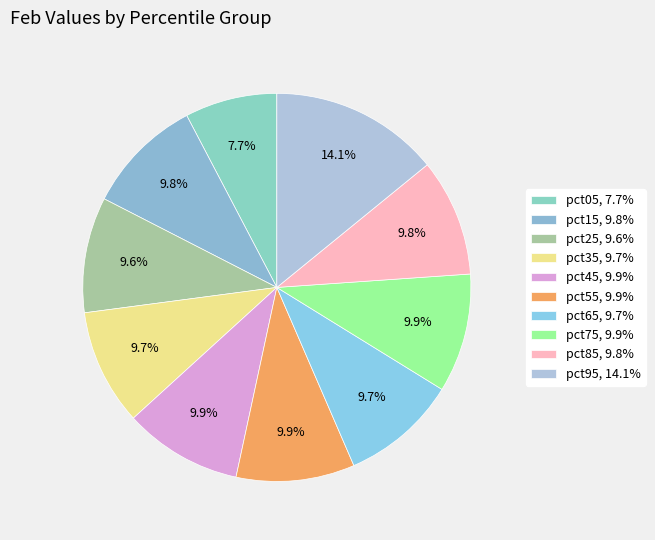

Is pct75 the majority of the pie?

No